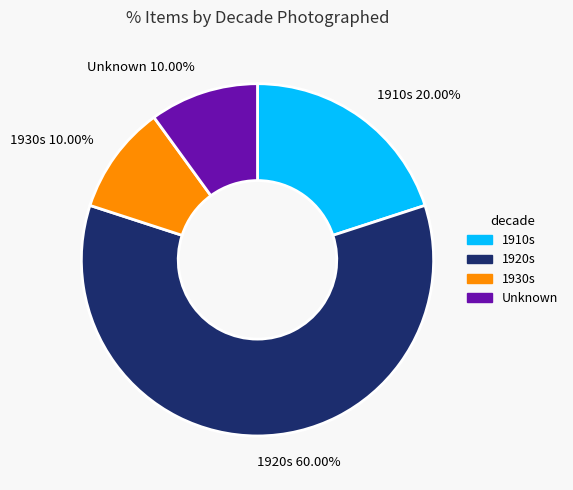

To the nearest percent, what is the average slice percentage?

25%